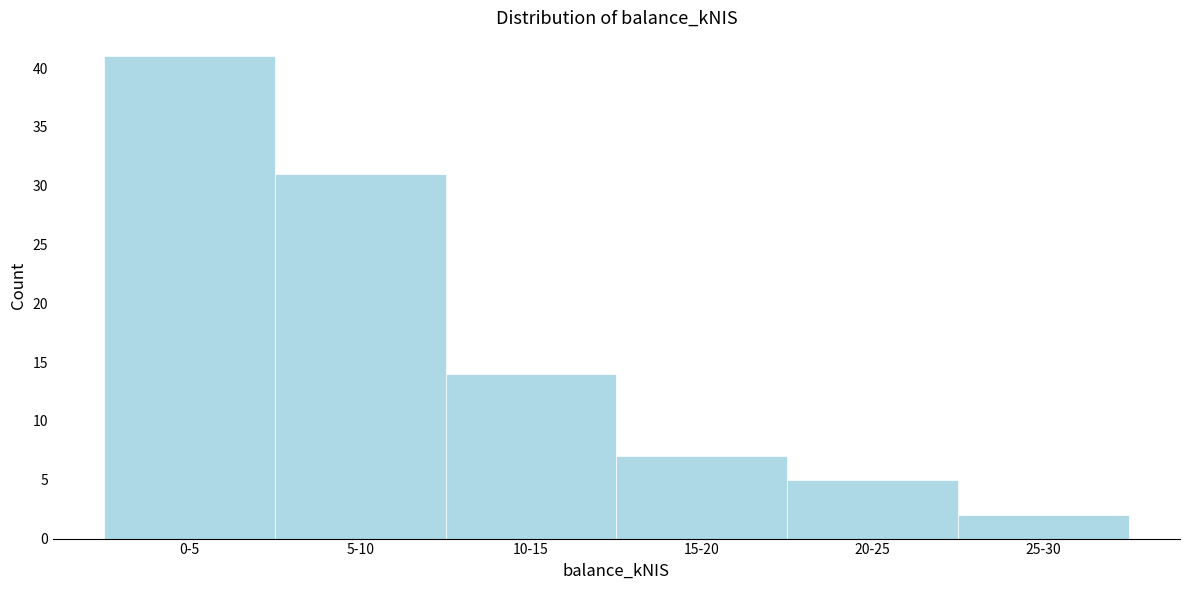

Reading left to right, what are all the values shown in this chart?

0-5=41	5-10=31	10-15=14	15-20=7	20-25=5	25-30=2